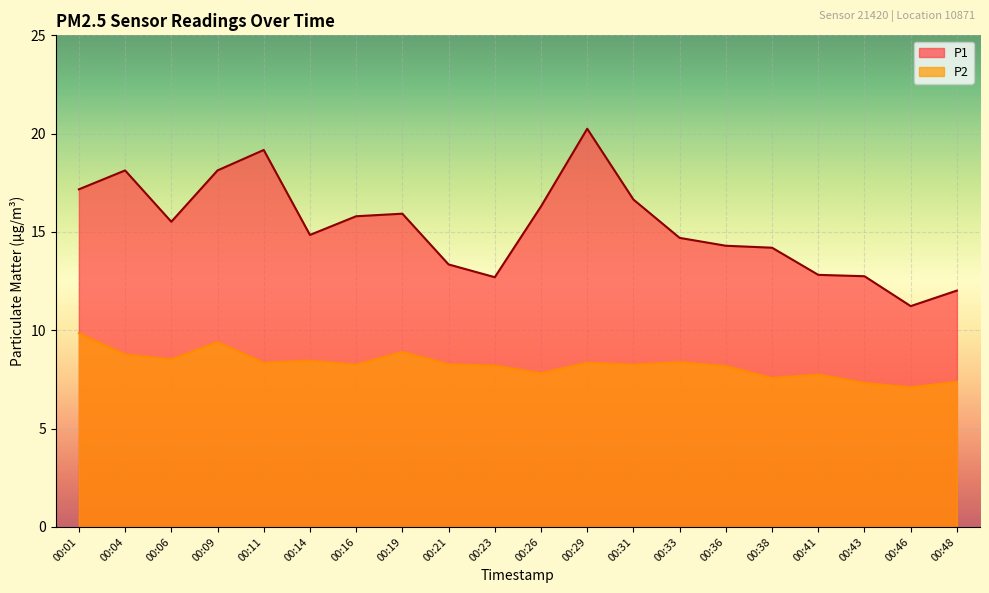

What is the difference between the maximum and minimum values in the P1 series?

9.0